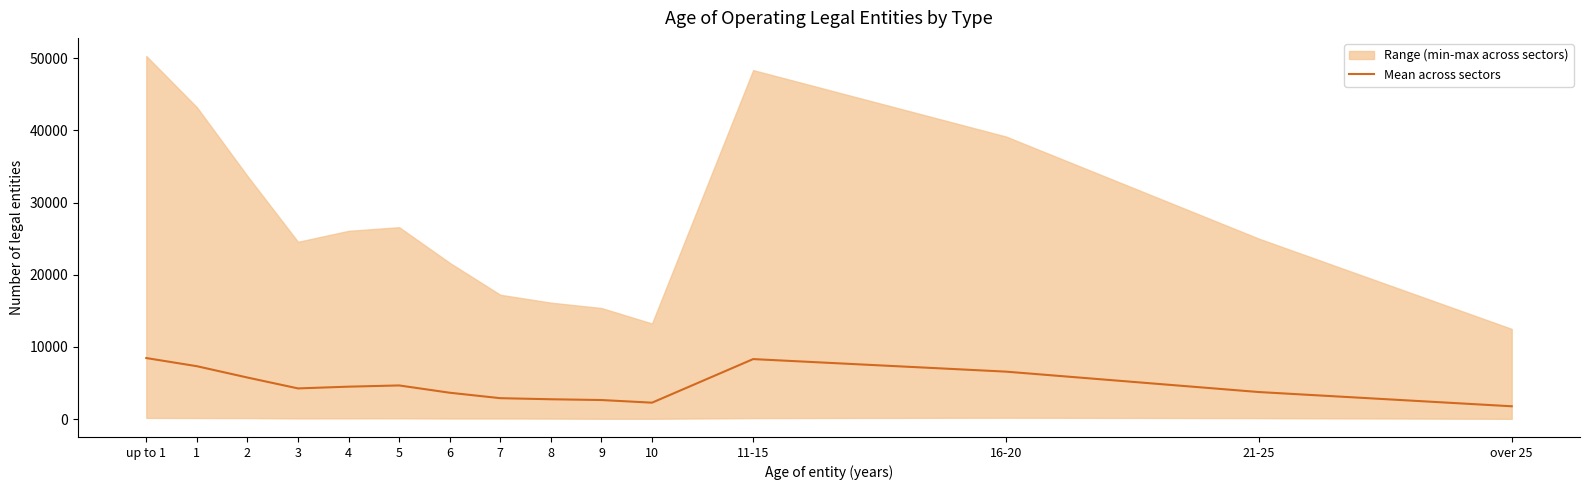

Where does the data first go above 4249?

up to 1